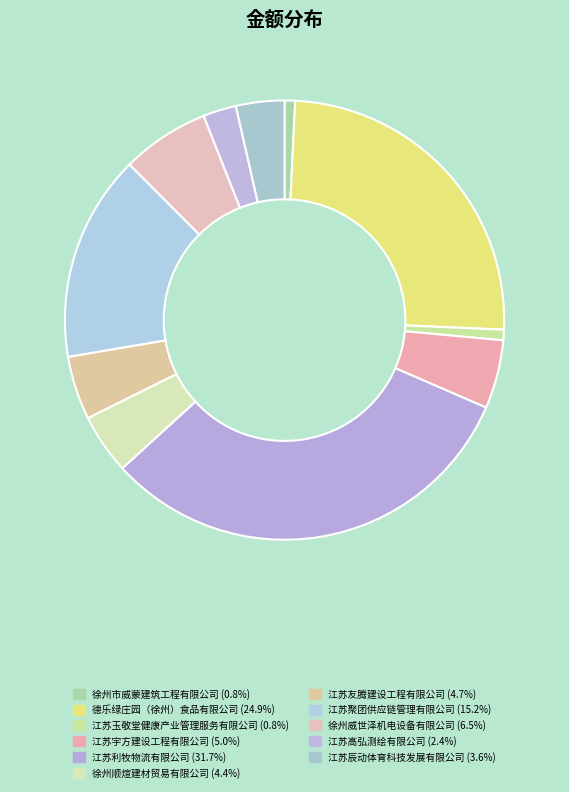

Between 江苏聚团供应链管理有限公司 and 江苏宇方建设工程有限公司, which is larger?

江苏聚团供应链管理有限公司